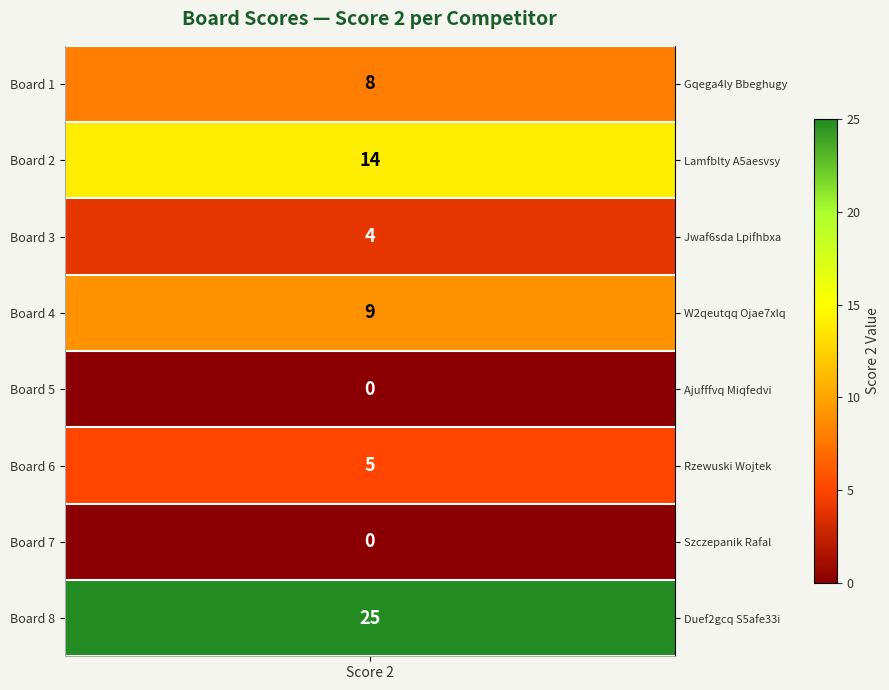

What is the greatest value displayed?

25